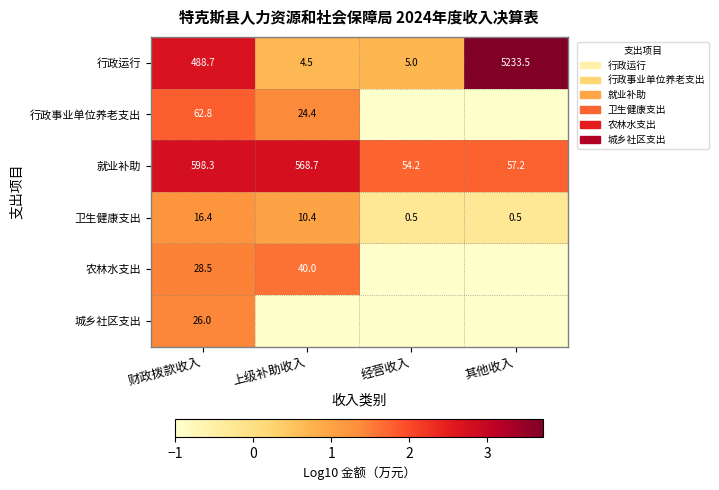

What is the total value across all series at 财政拨款收入?

1220.7